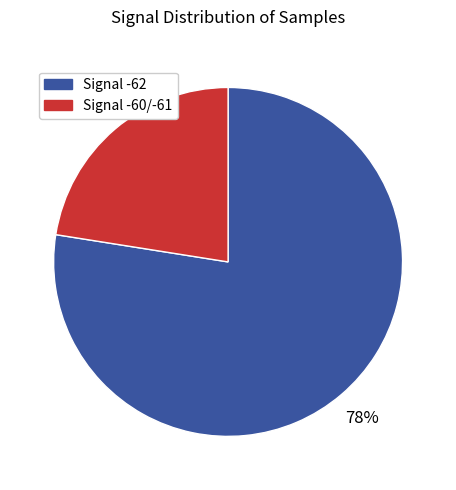

To the nearest percent, what is the average slice percentage?

50%